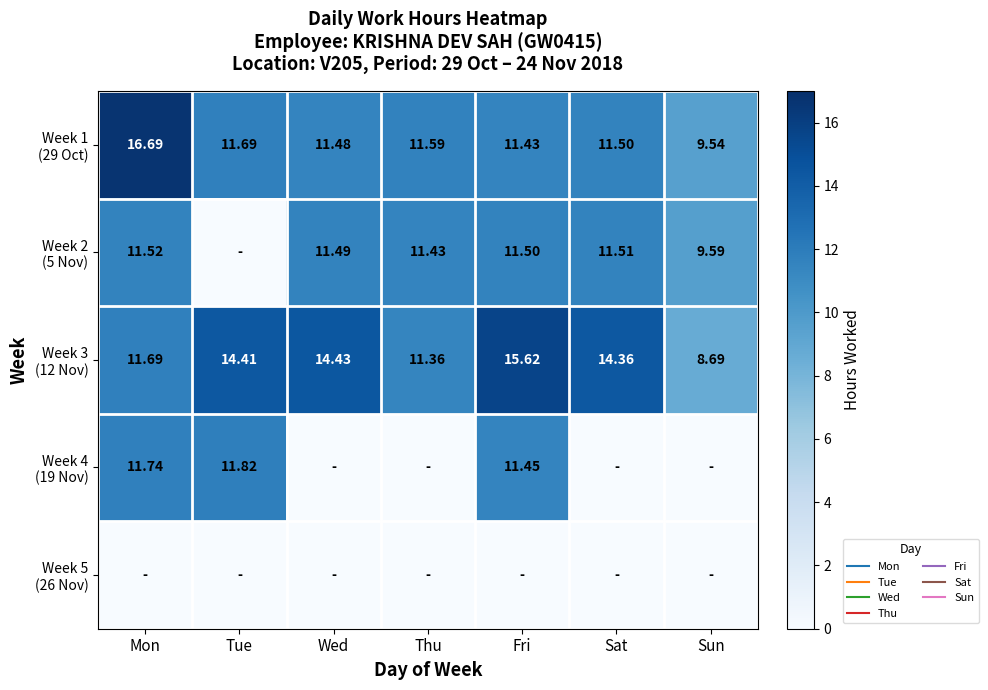

List the series in order of their peak value, lowest first.

Week 5 (26 Nov), Week 2 (5 Nov), Week 4 (19 Nov), Week 3 (12 Nov), Week 1 (29 Oct)